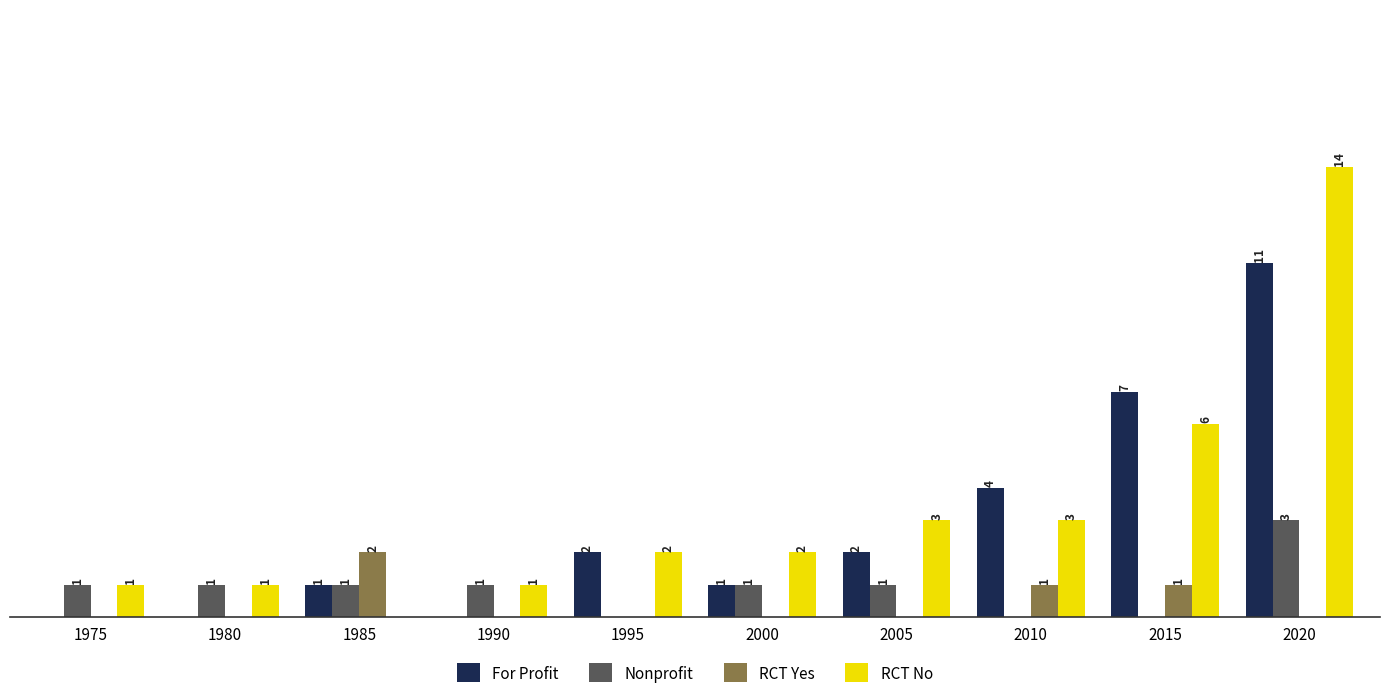

Which series has the largest total across all categories?

RCT No